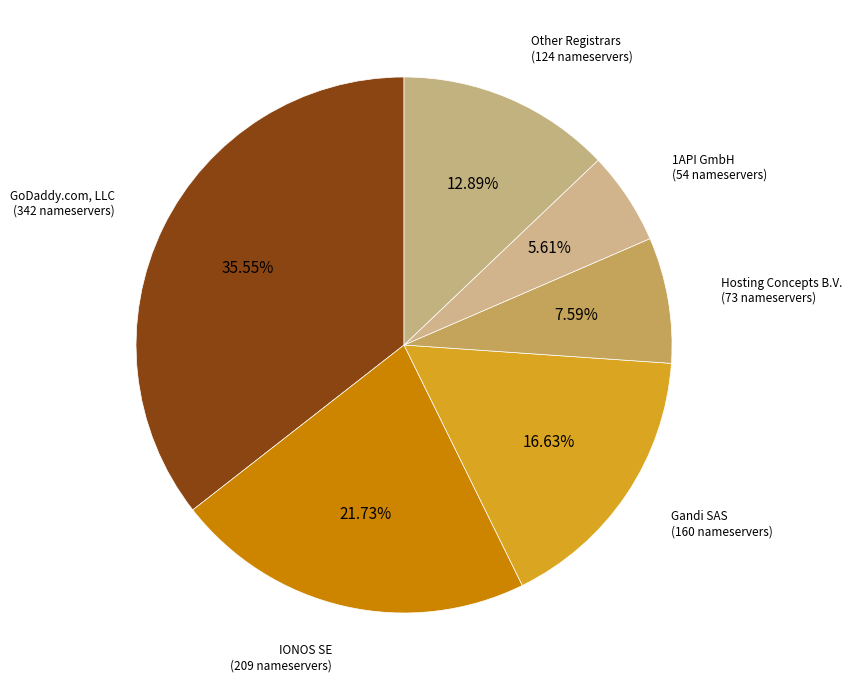

How many slices are in this pie chart?

6